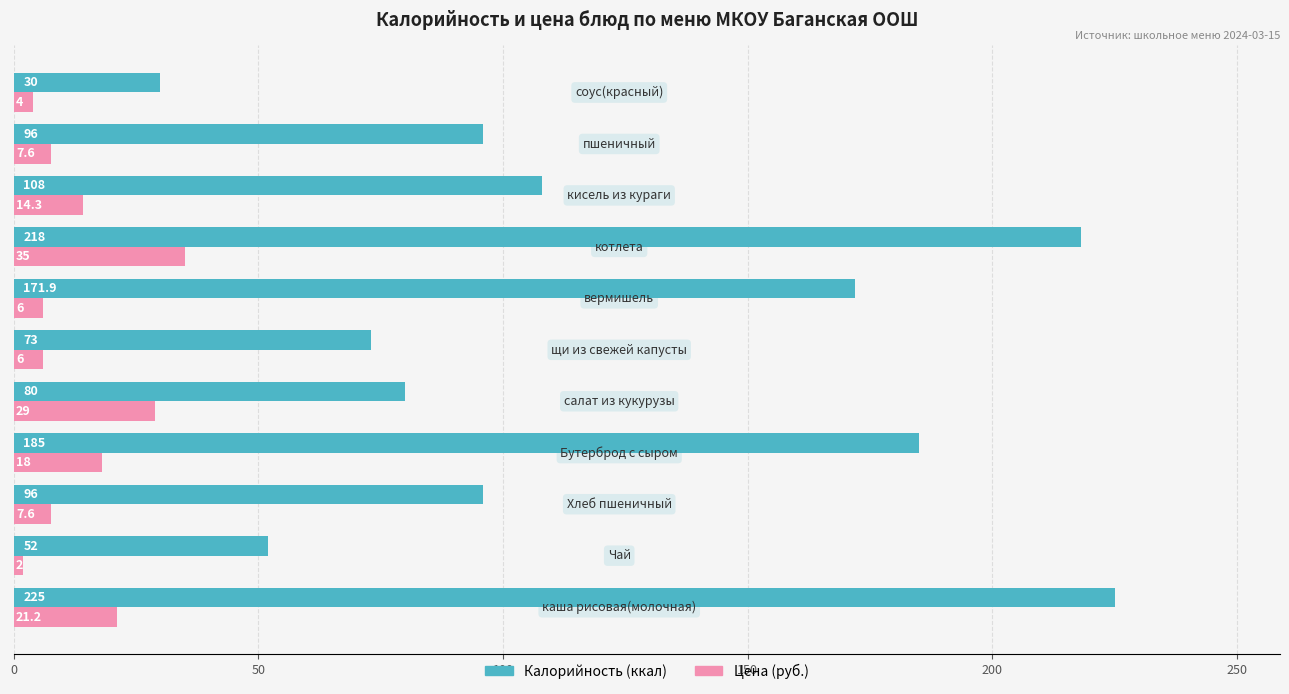

What is the greatest value displayed?

225.0